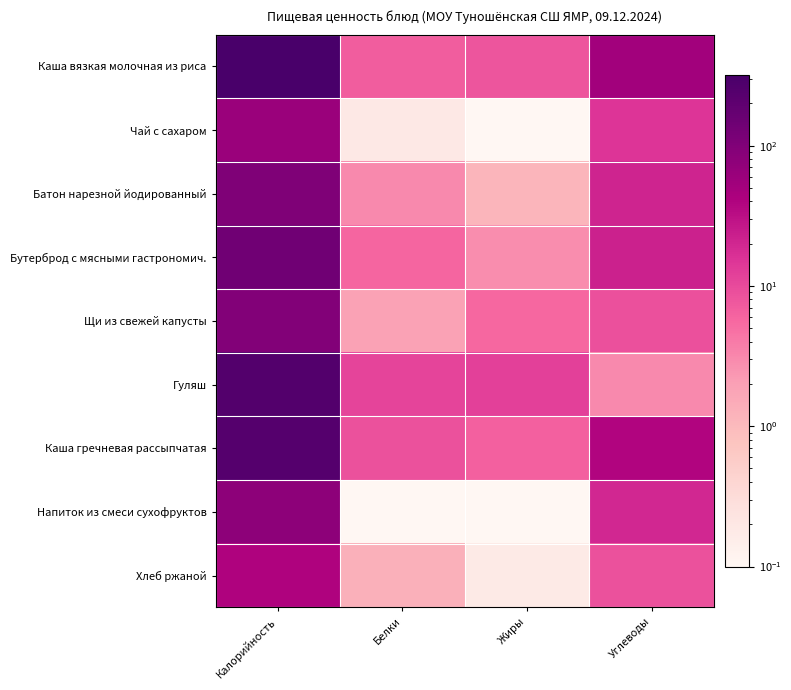

What is the total value across all series at Белки?

38.7